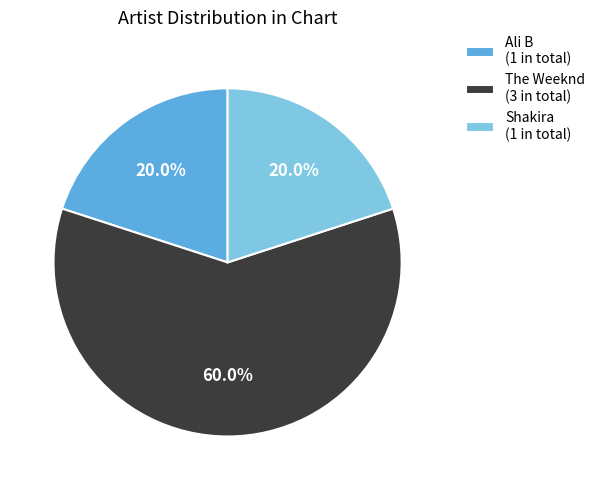

Between The Weeknd (3 in total) and Shakira (1 in total), which is larger?

The Weeknd (3 in total)